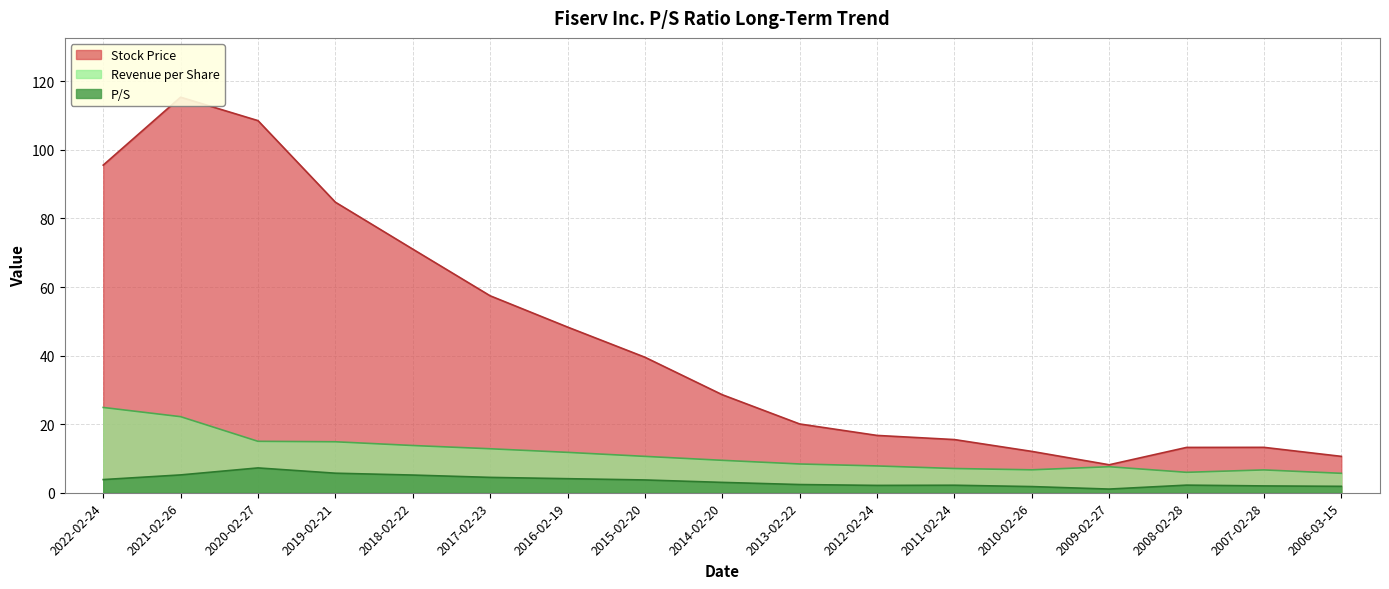

Reading right to left, list all the values displayed in this chart.

P/S: 1.9	2.0	2.2	1.1	1.8	2.2	2.1	2.4	3.0	3.7	4.1	4.5	5.2	5.7	7.2	5.2	3.8
Stock Price: 10.6	13.2	13.2	8.2	12.1	15.5	16.7	20.1	28.6	39.5	48.3	57.5	71.1	84.8	108.5	115.4	95.6
Revenue per Share: 5.7	6.7	6.0	7.6	6.7	7.1	7.8	8.4	9.5	10.6	11.8	12.8	13.8	14.9	15.0	22.2	24.9